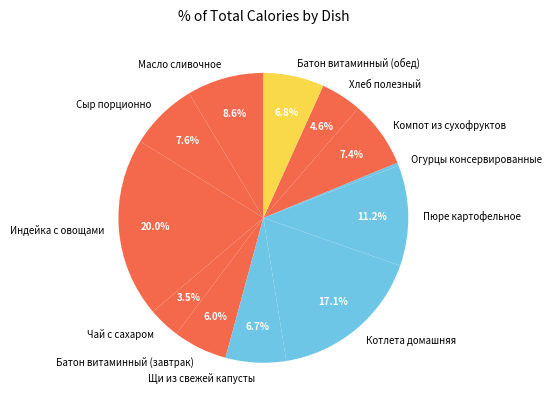

Which category has the smallest portion of the pie?

Огурцы консервированные